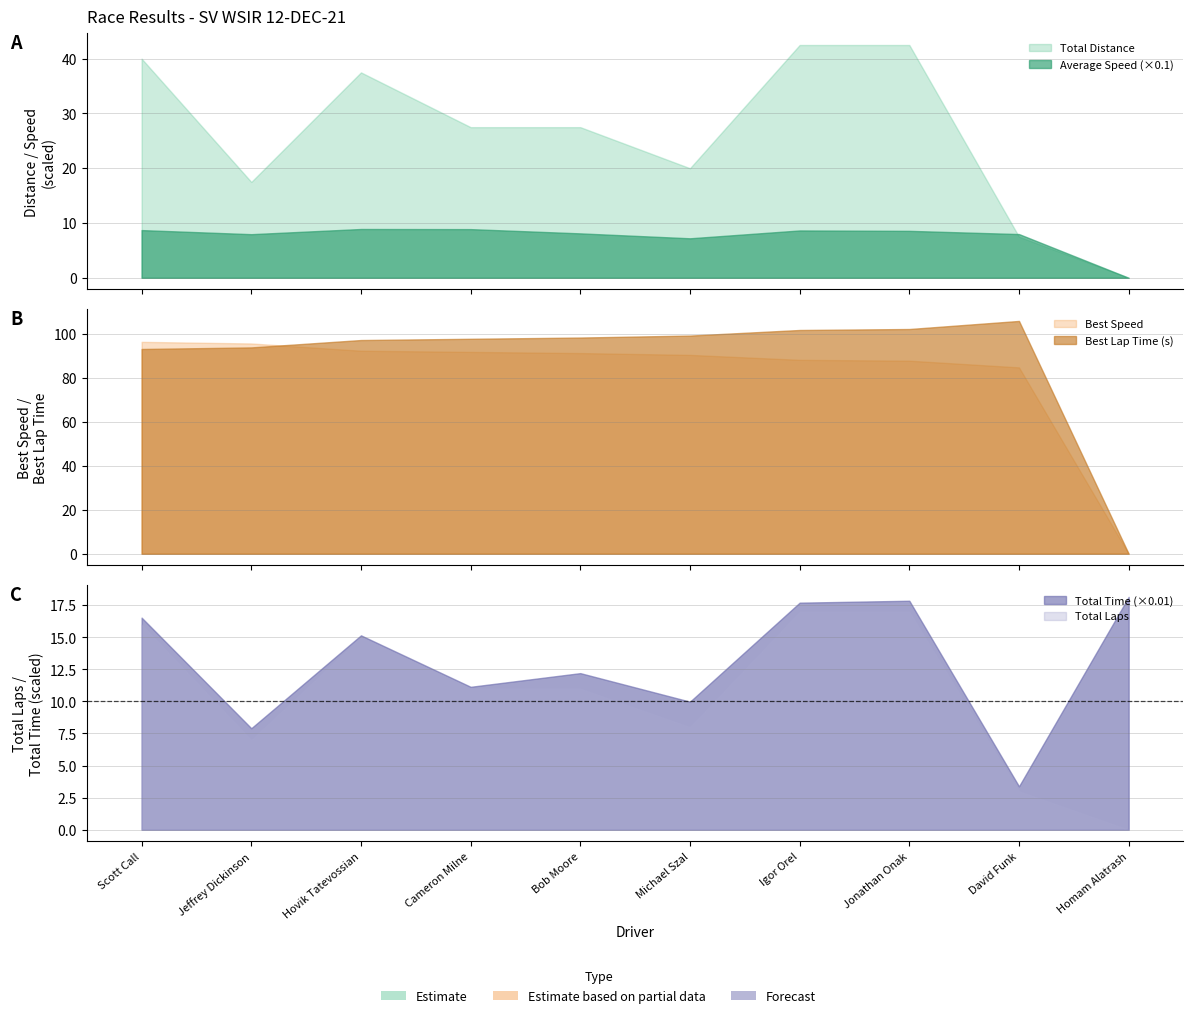

Does the chart display data point markers on the line(s)?

No